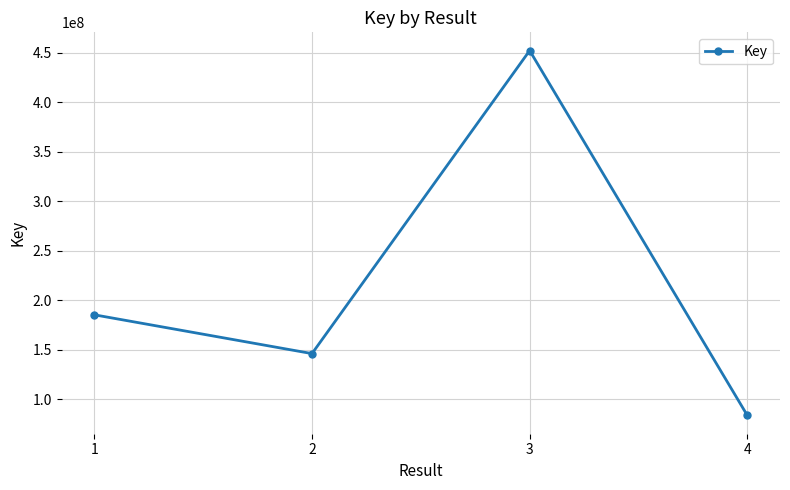

What is the greatest value displayed?

452272290